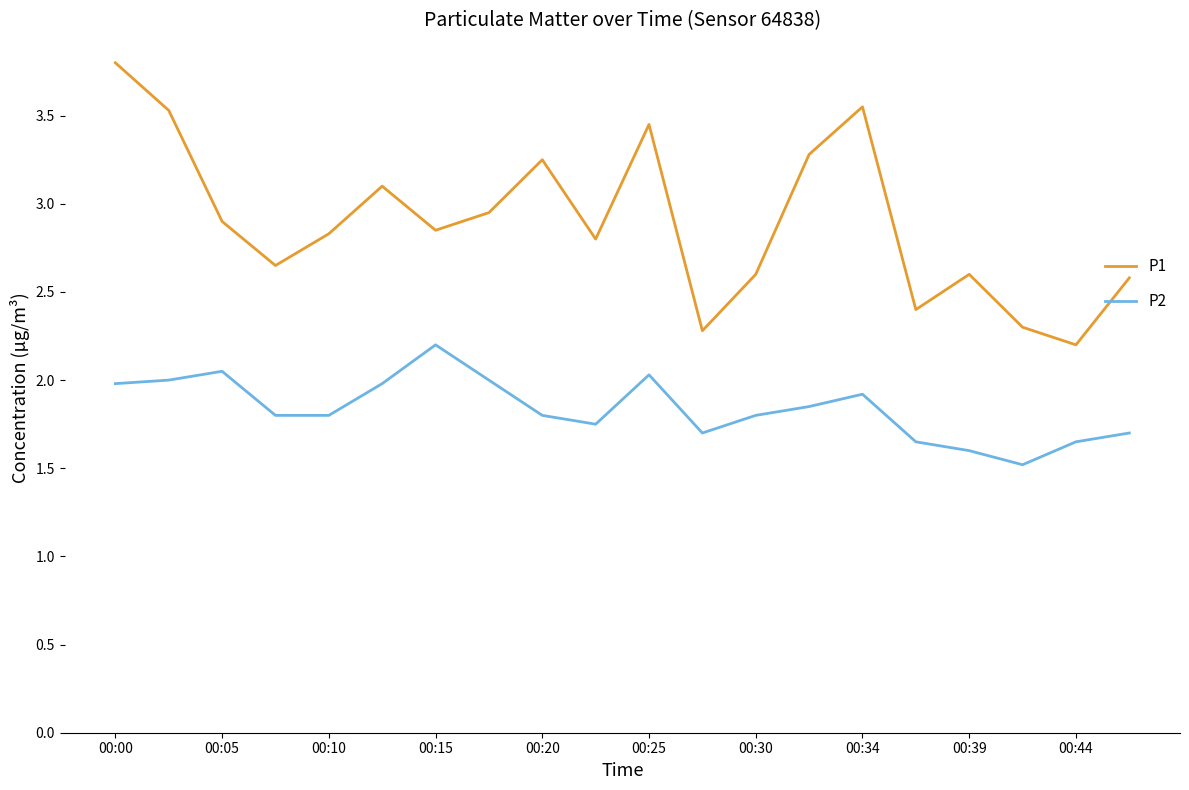

What is the difference between the maximum and minimum values in the P2 series?

0.7